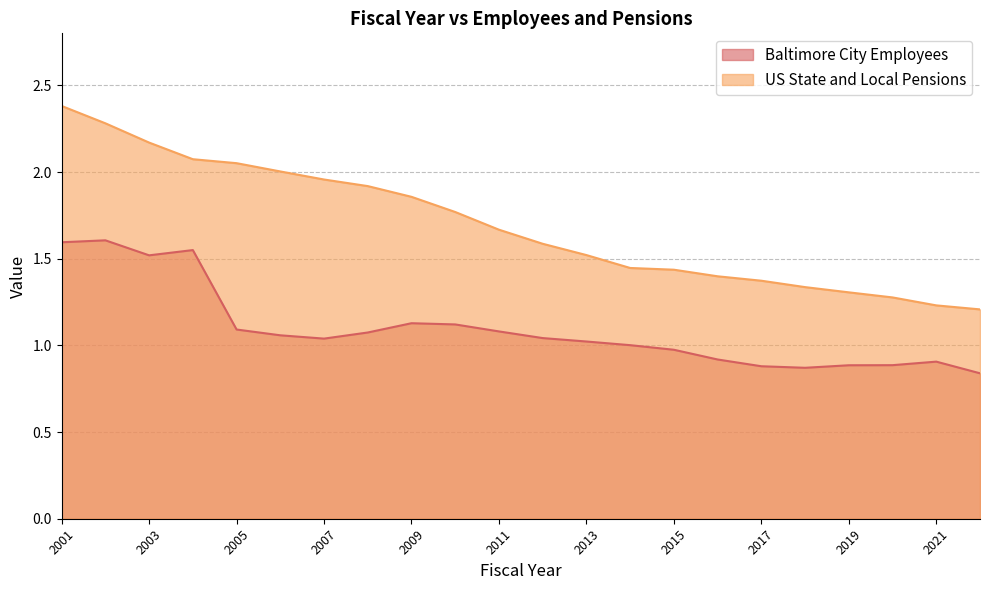

How many lines are shown in the chart?

2